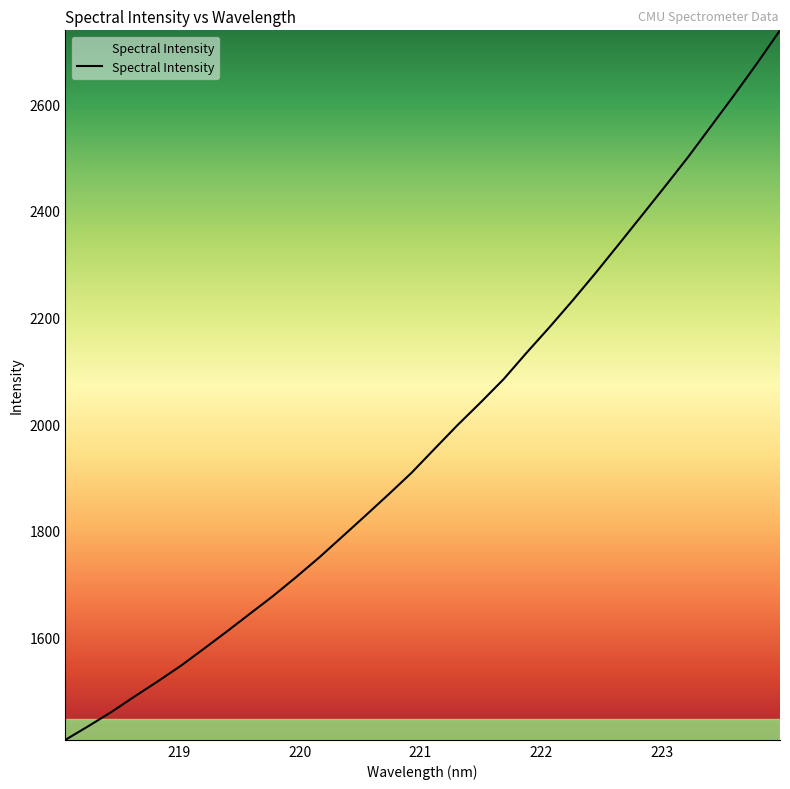

What is the maximum value shown in the chart?

2738.1